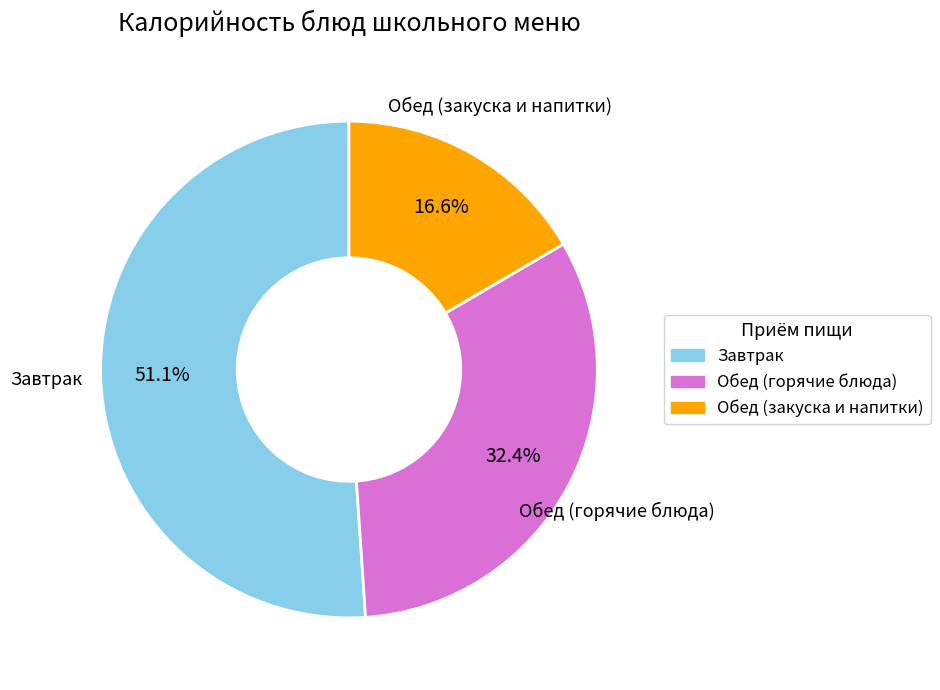

Is there a majority slice in this chart?

Yes